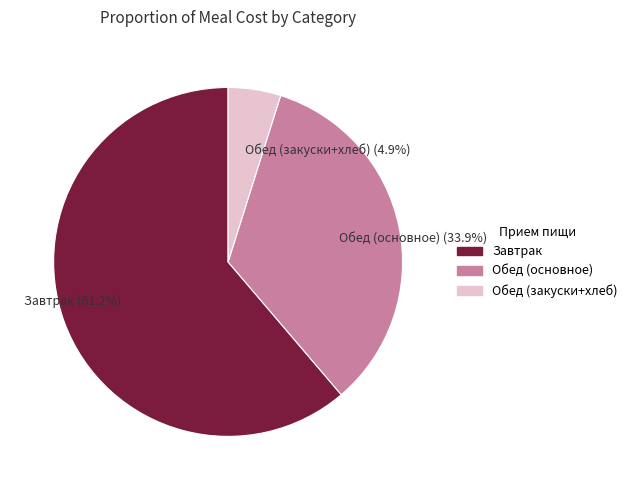

Between Обед (закуски+хлеб) (4.9%) and Завтрак (61.2%), which is larger?

Завтрак (61.2%)